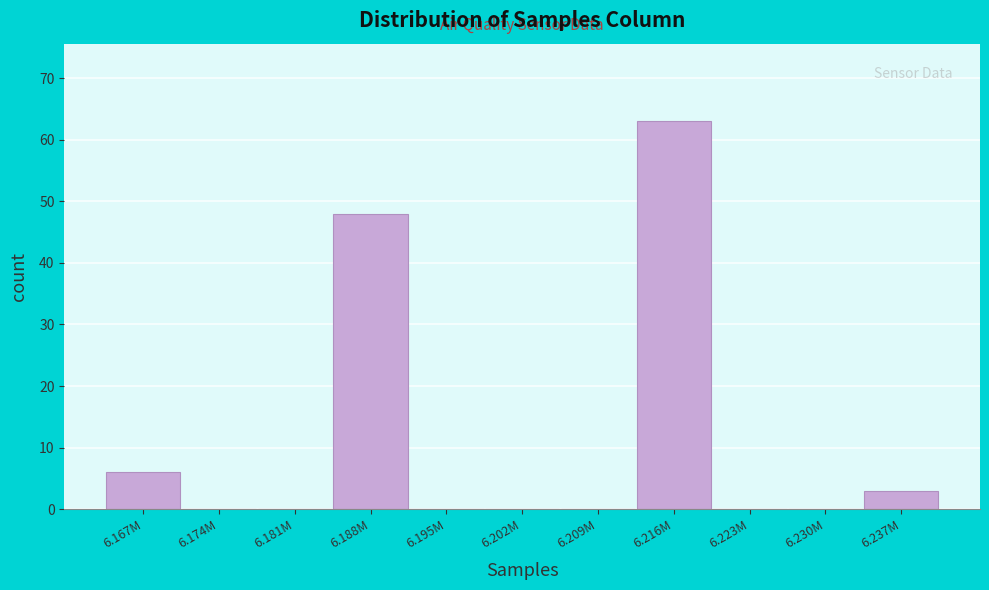

Reading left to right, what are all the values shown in this chart?

6.167M=6	6.174M=0	6.181M=0	6.188M=48	6.195M=0	6.202M=0	6.209M=0	6.216M=63	6.223M=0	6.230M=0	6.237M=3